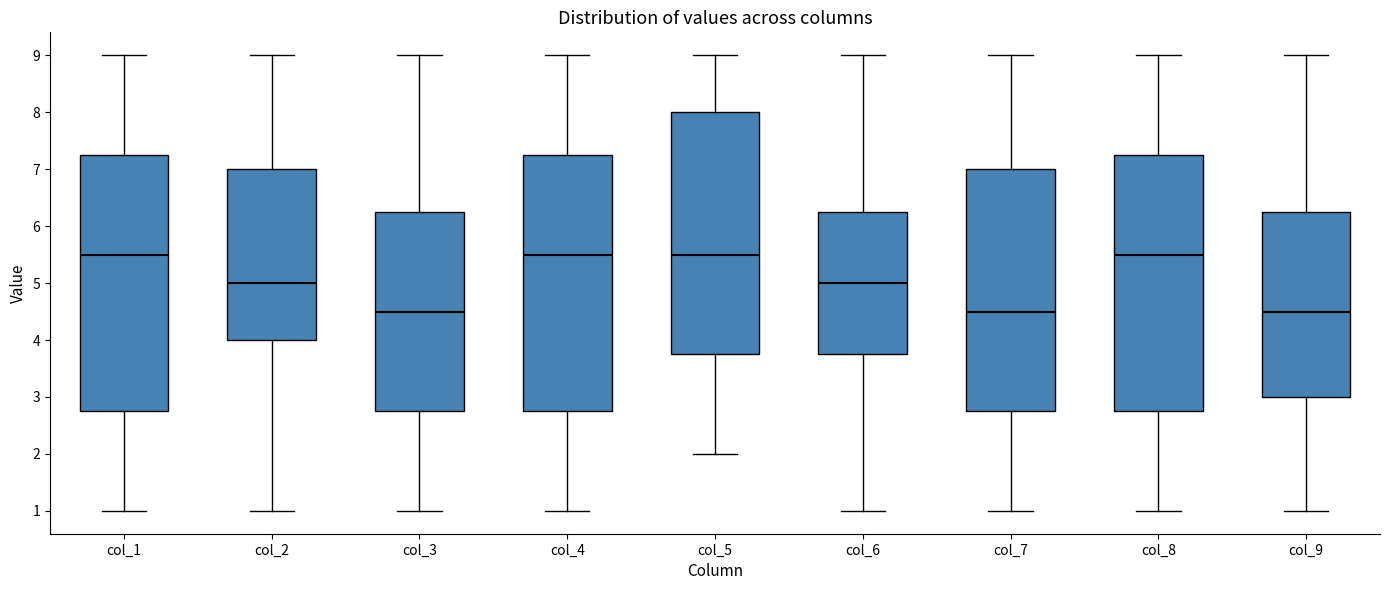

Reading left to right, read every box against the y-axis: the position of its median line, the range the box covers, and the ends of its whiskers. The values are not printed on the chart, so give them approximately, as read against the axis.

col_1: median 5.5, box 2.8 to 7.3, whiskers 1.0 to 9.0
col_2: median 5.0, box 4.0 to 7.0, whiskers 1.0 to 9.0
col_3: median 4.5, box 2.8 to 6.3, whiskers 1.0 to 9.0
col_4: median 5.5, box 2.8 to 7.3, whiskers 1.0 to 9.0
col_5: median 5.5, box 3.8 to 8.0, whiskers 2.0 to 9.0
col_6: median 5.0, box 3.8 to 6.3, whiskers 1.0 to 9.0
col_7: median 4.5, box 2.8 to 7.0, whiskers 1.0 to 9.0
col_8: median 5.5, box 2.8 to 7.3, whiskers 1.0 to 9.0
col_9: median 4.5, box 3.0 to 6.3, whiskers 1.0 to 9.0